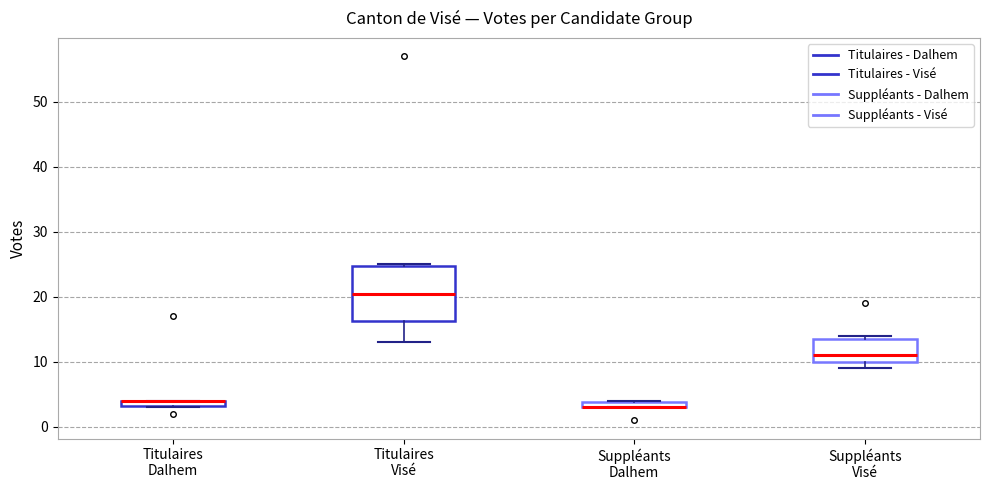

Comparing the boxes themselves (not the whiskers), which one is the tallest?

Titulaires Visé